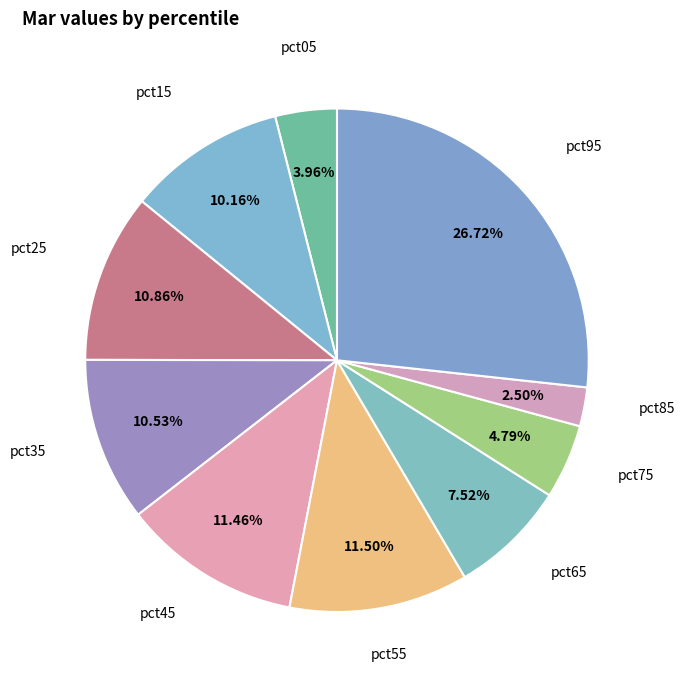

To the nearest percent, what percentage of the pie is pct75?

5%